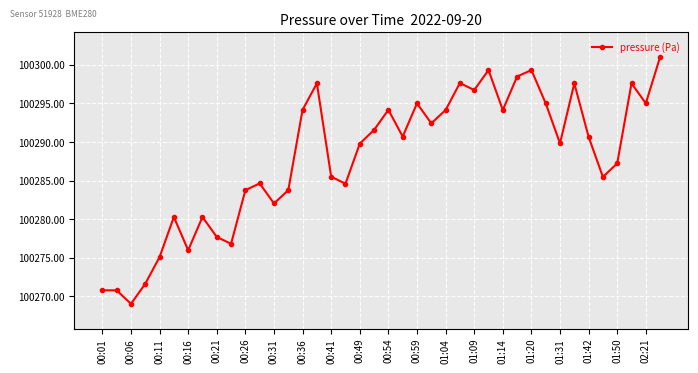

What is the value of the 22nd point from the left?

100290.7